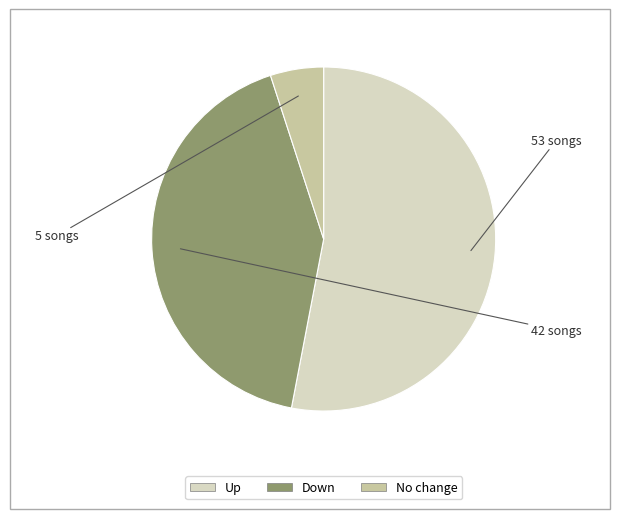

Is there a majority slice in this chart?

Yes